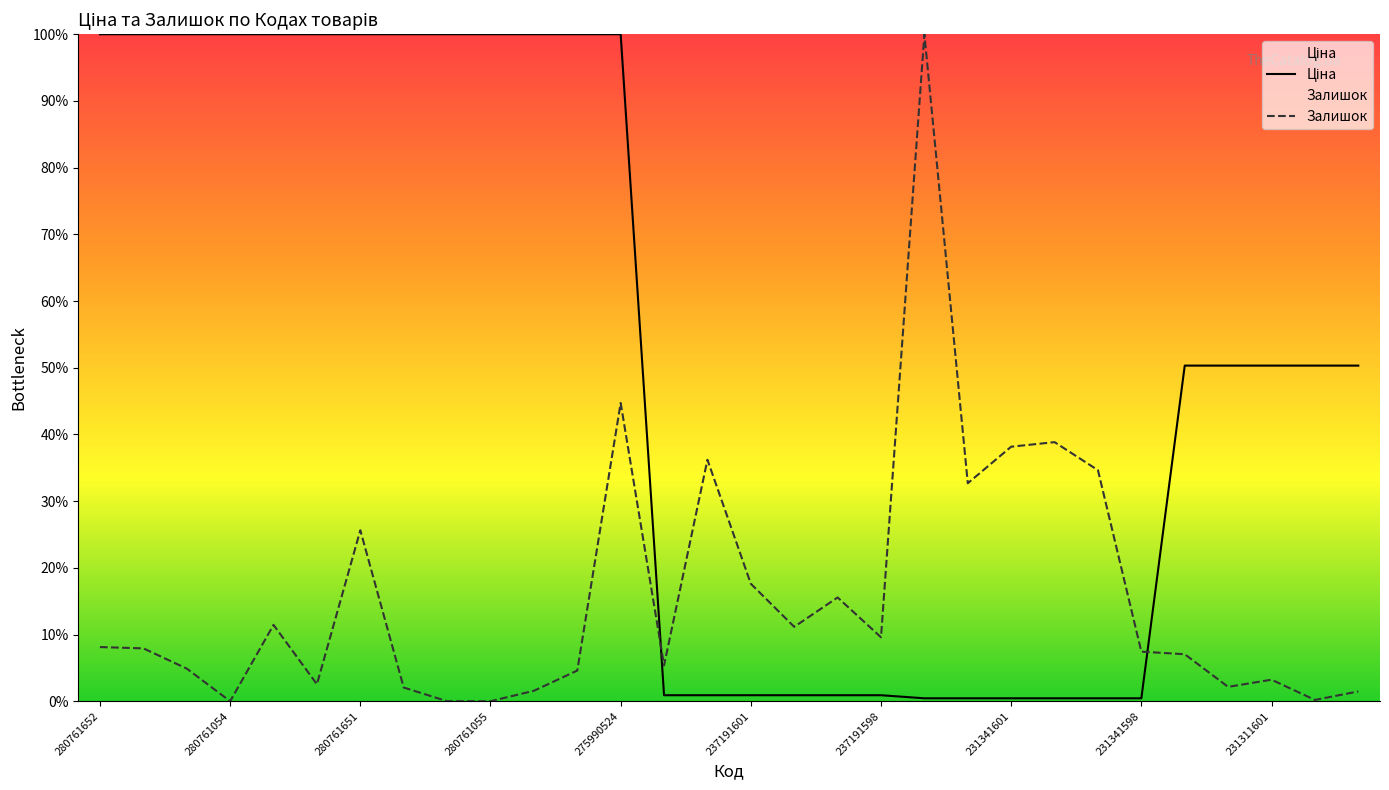

The Залишок series shows 5.8 at 237191598. True or false?

False